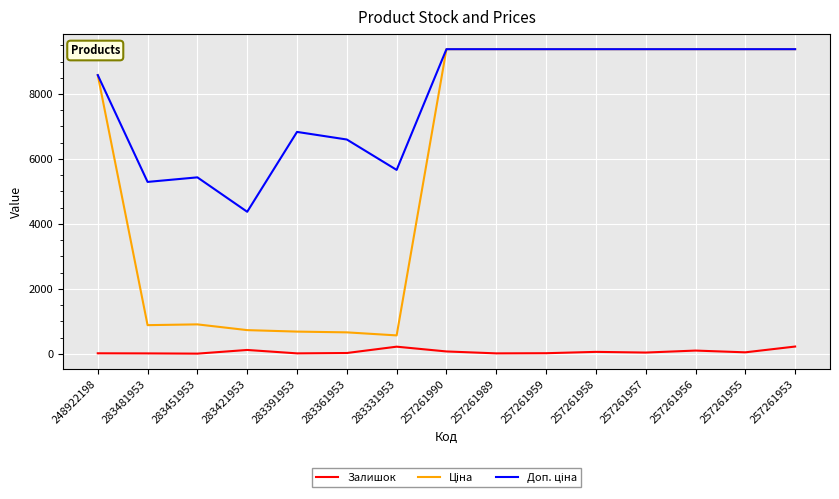

Is it true that Залишок equals 13.0 at 257261989?

True